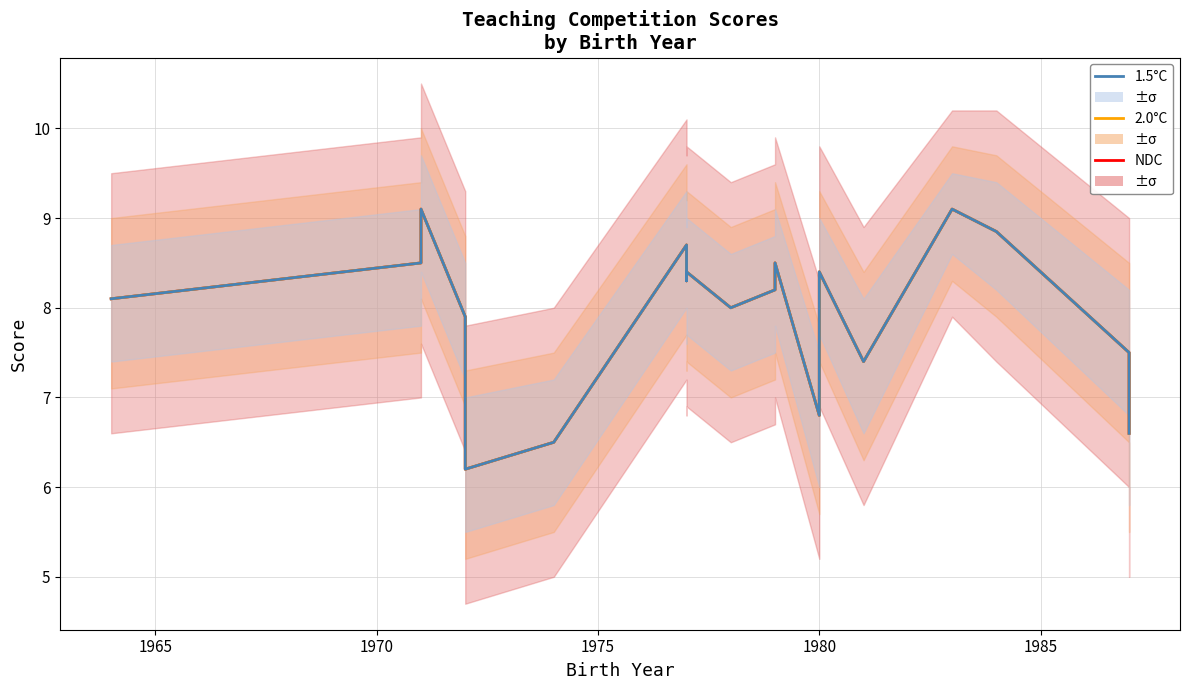

Is it true that NDC equals 2.5 at 10?

False